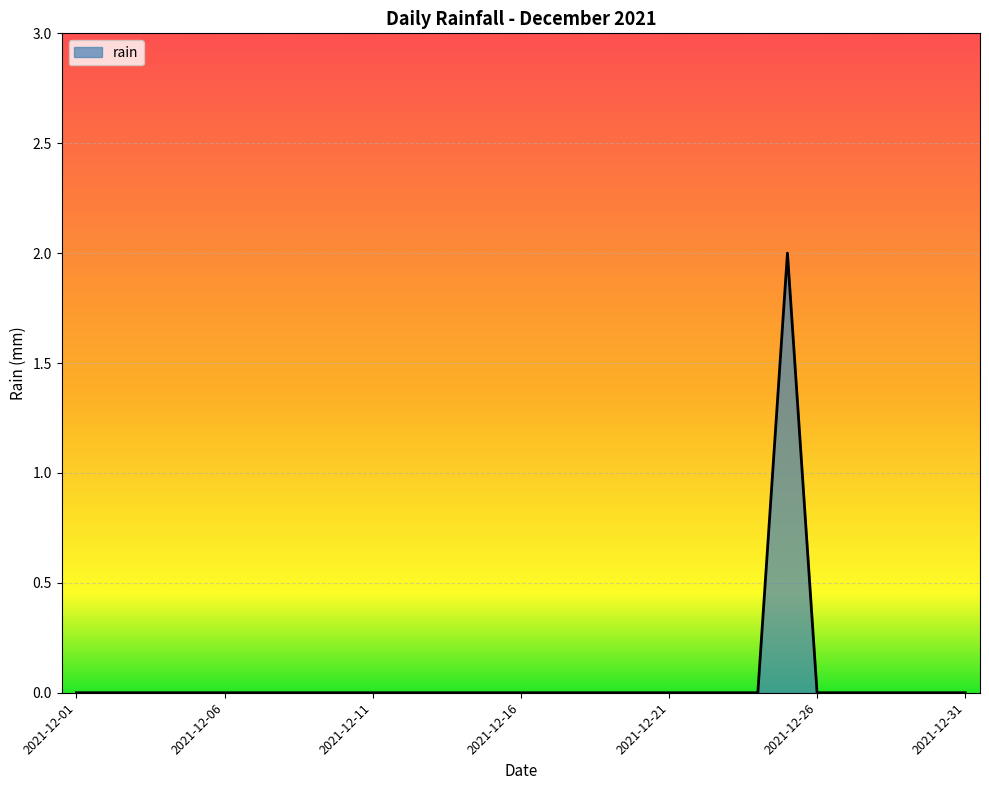

Which label corresponds to the smallest value in the chart?

2021-12-01